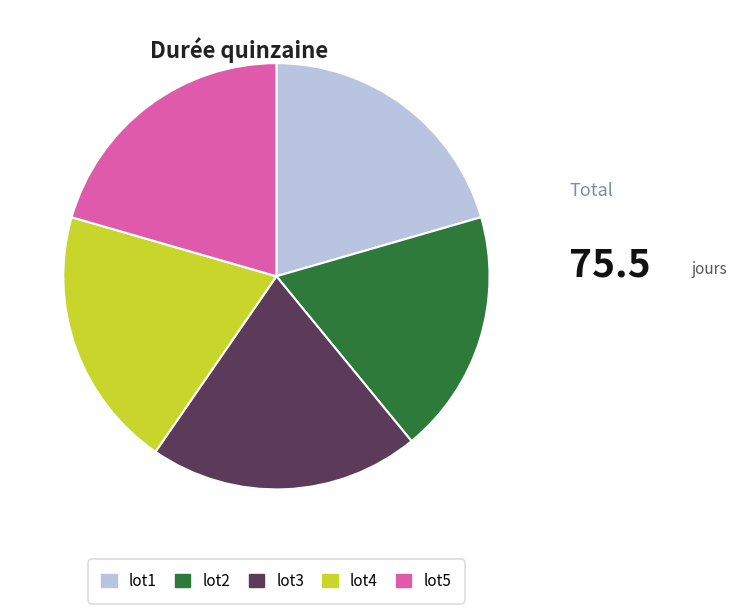

Does lot3 represent more than half of the total?

No